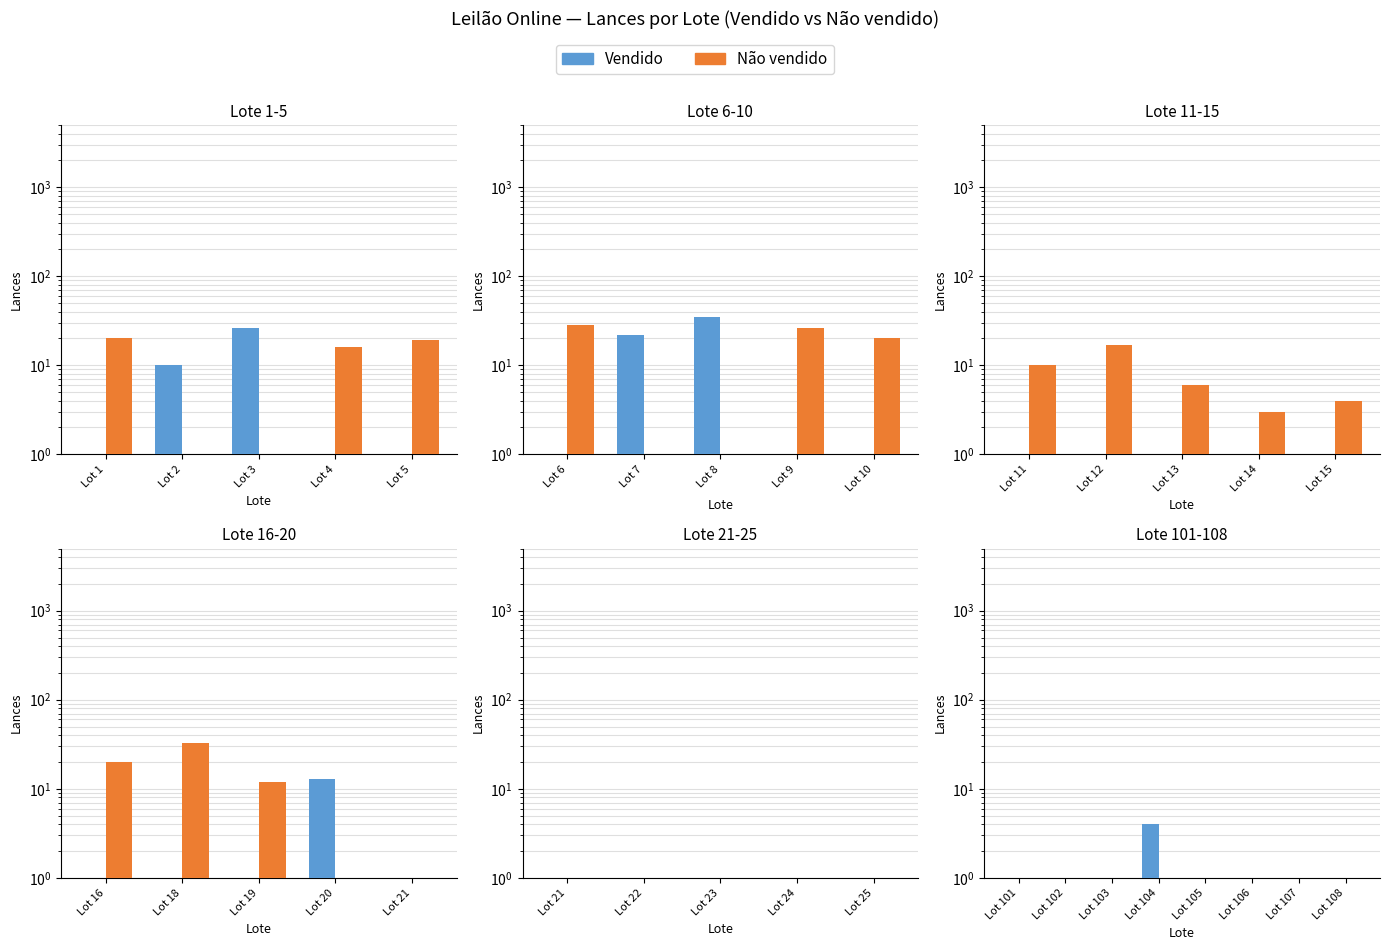

Is it true that Vendido equals 0 at Lot 107?

True